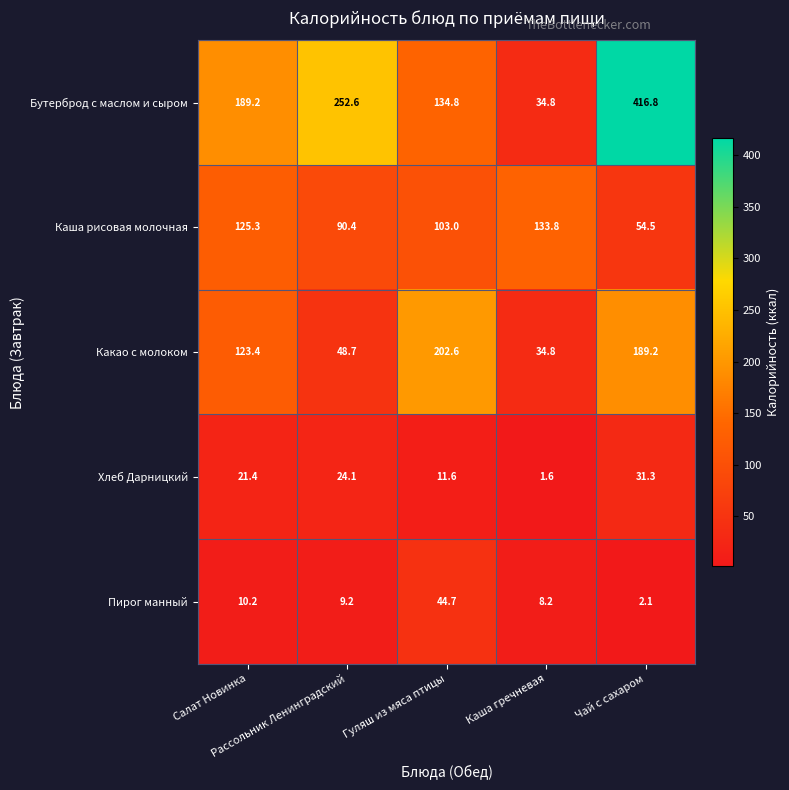

Which series has the widest spread of values?

Бутерброд с маслом и сыром